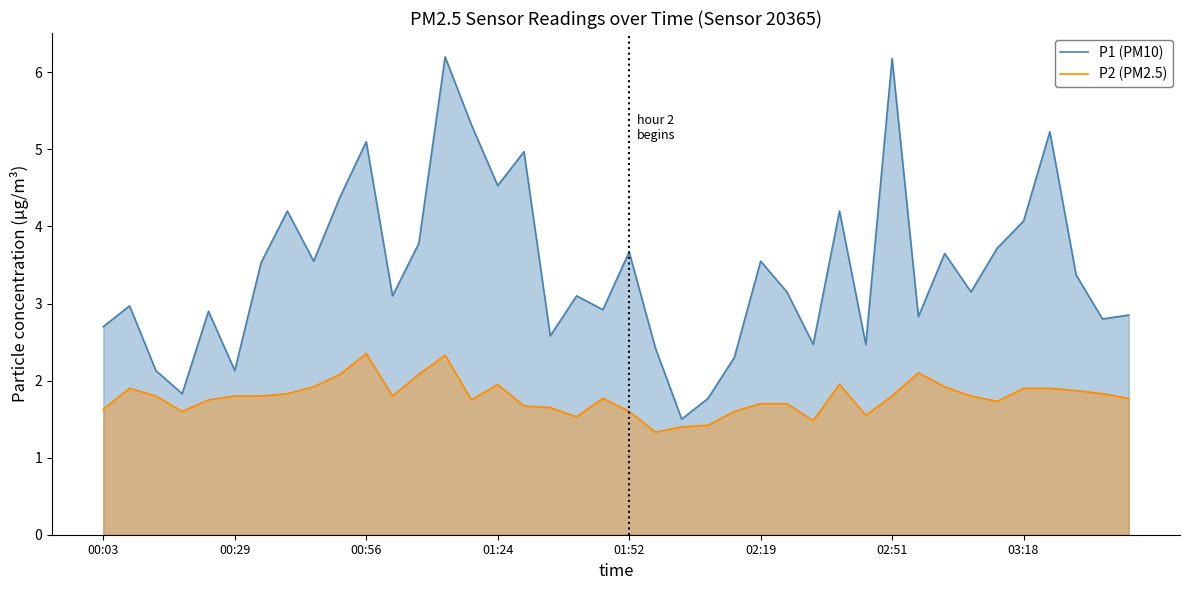

At how many categories does at least one series exceed 2?

37